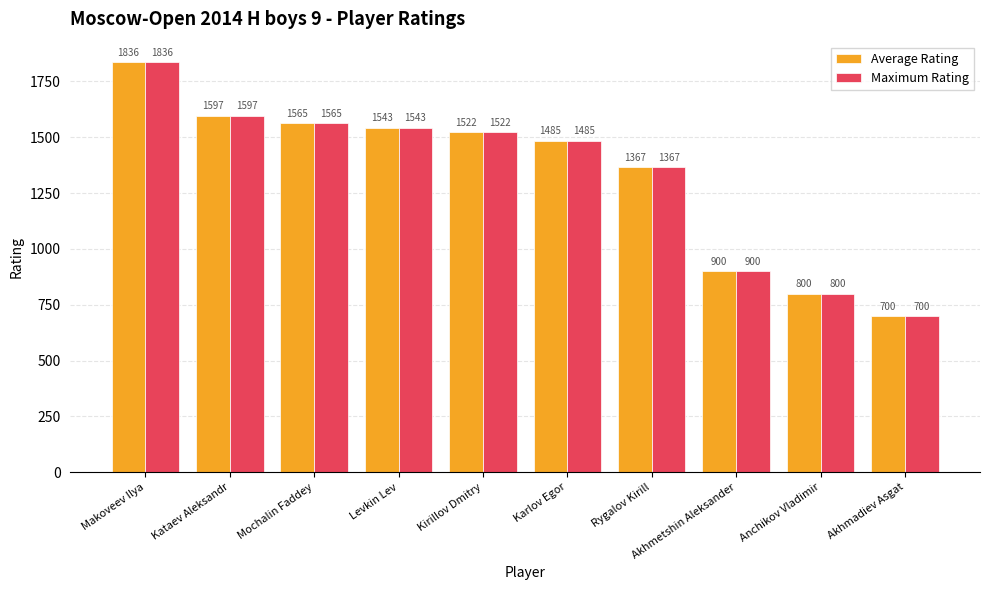

What position from the right is Akhmadiev Asgat?

1